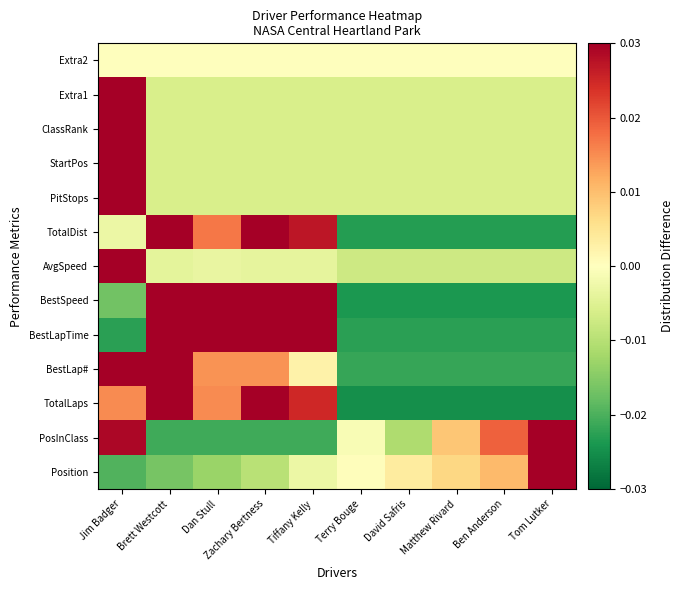

Which label corresponds to the smallest value in the chart?

Terry Bouge